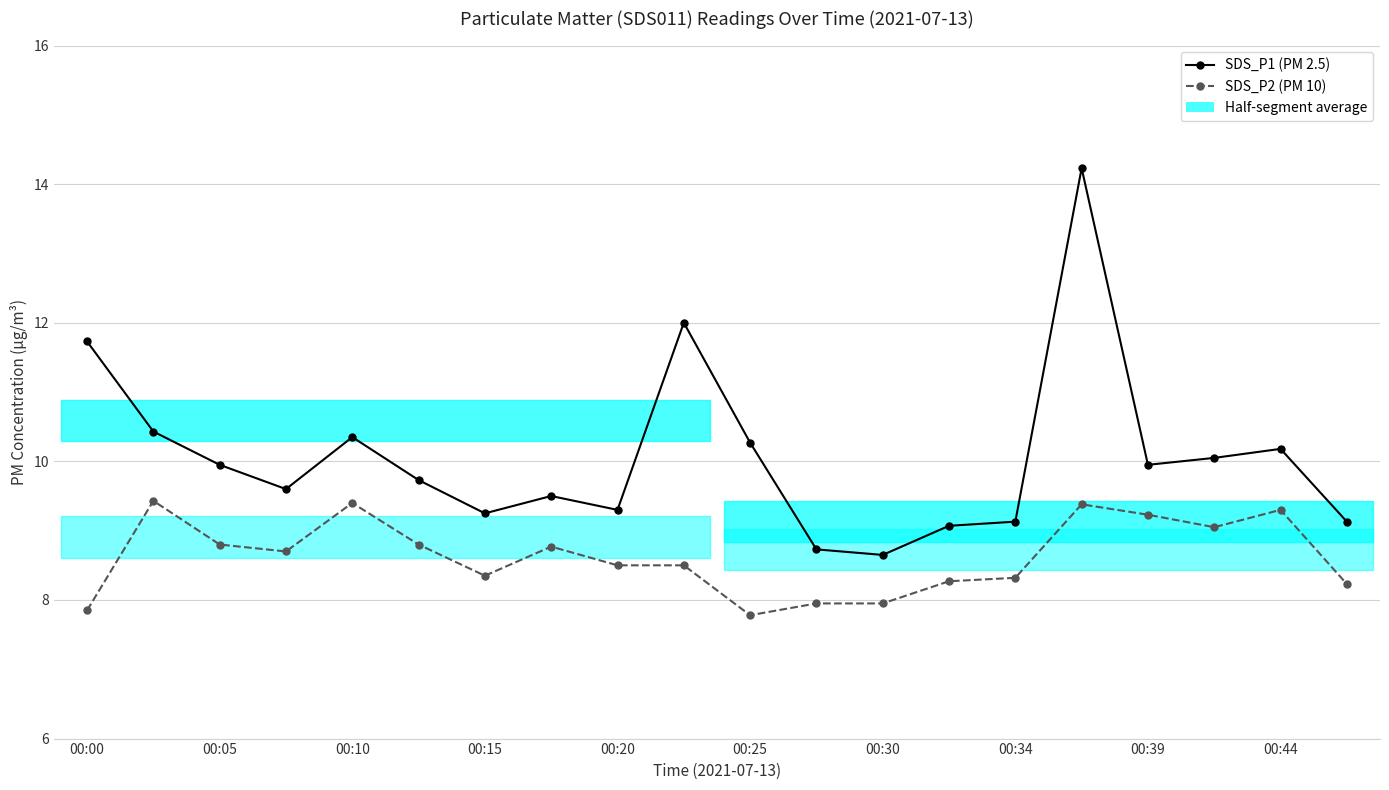

Is it true that SDS_P2 (PM 10) equals 14.4 at 00:05?

False